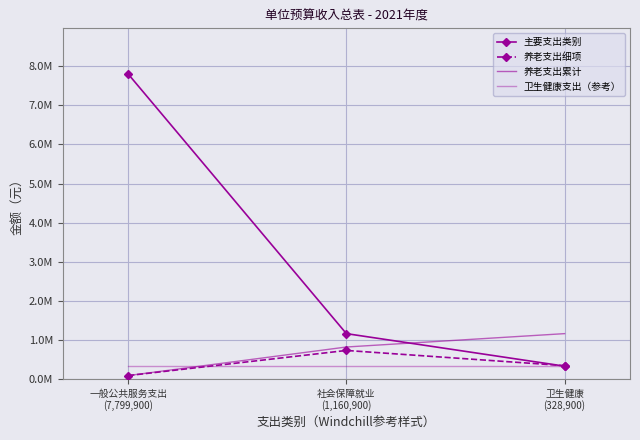

True or false: 主要支出类别 has a value of 1160900 at 社会保障就业
(1,160,900).

True